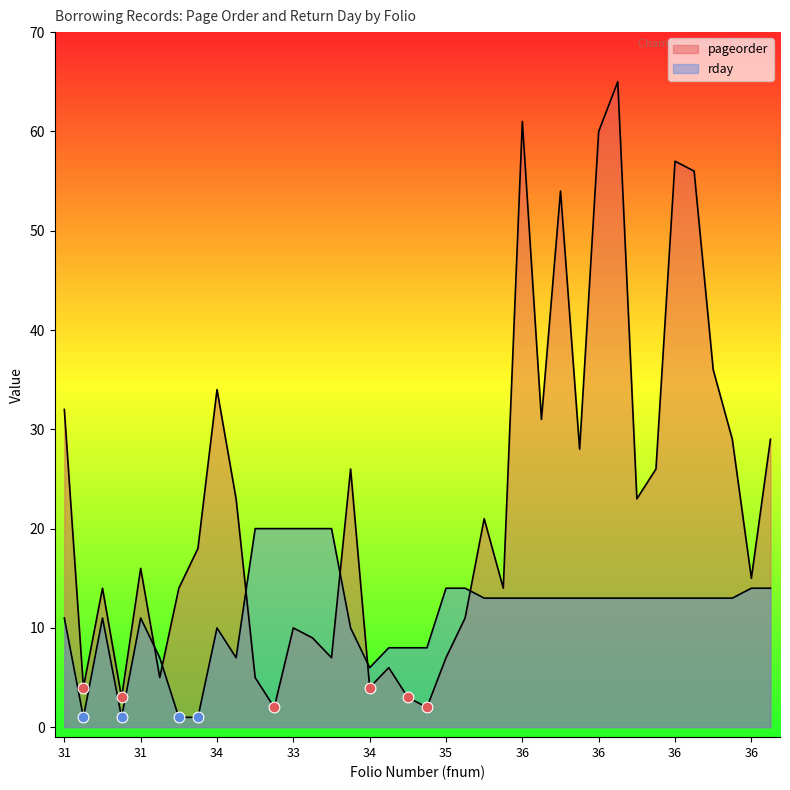

Which series has the largest total across all categories?

pageorder